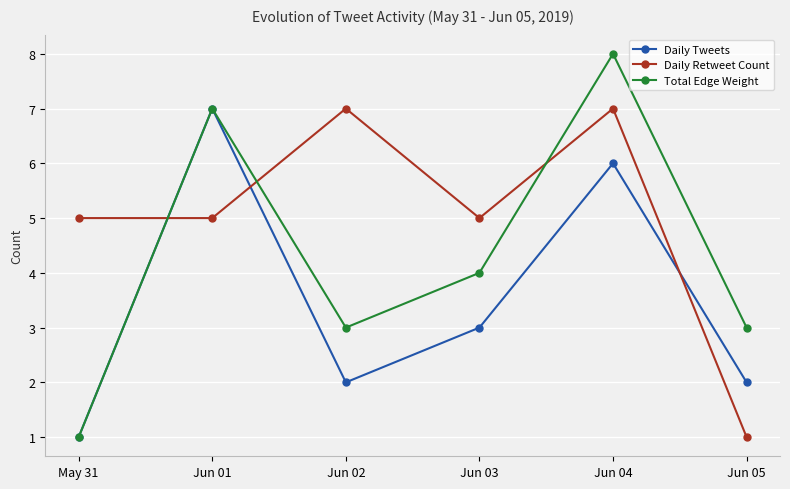

Does the chart have visible grid lines?

Yes